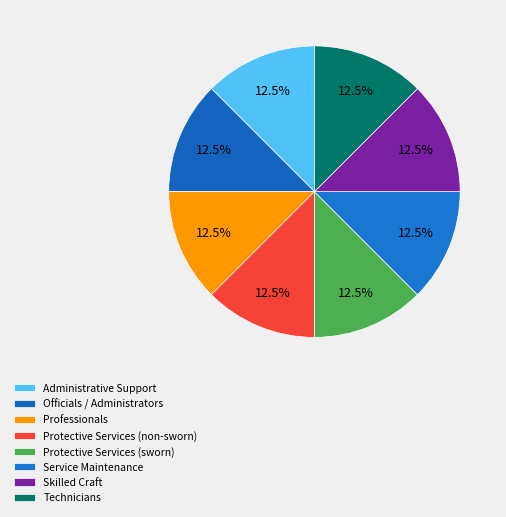

Count the number of slices in the pie.

8